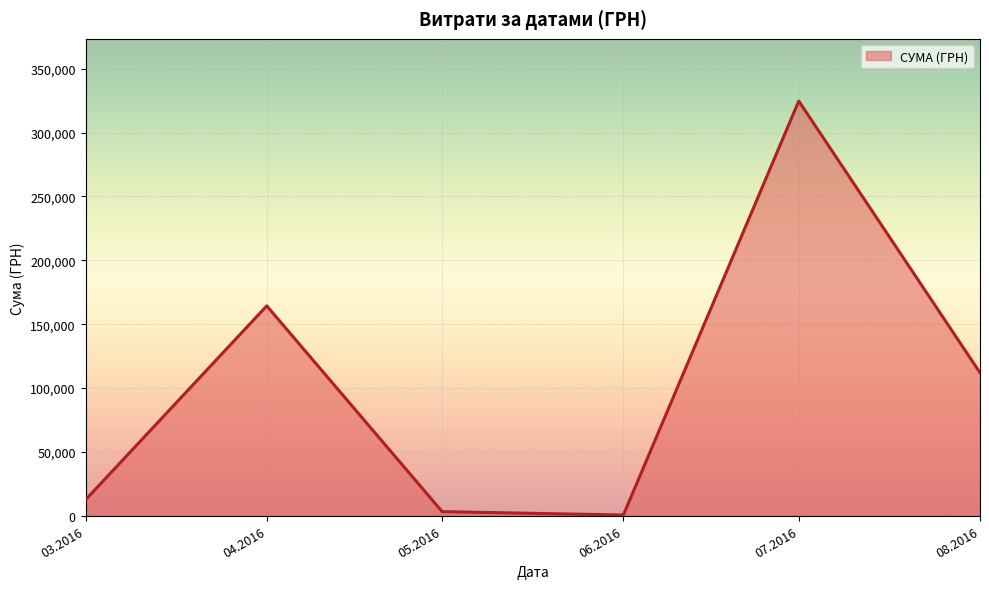

What is the smallest value displayed?

600.0